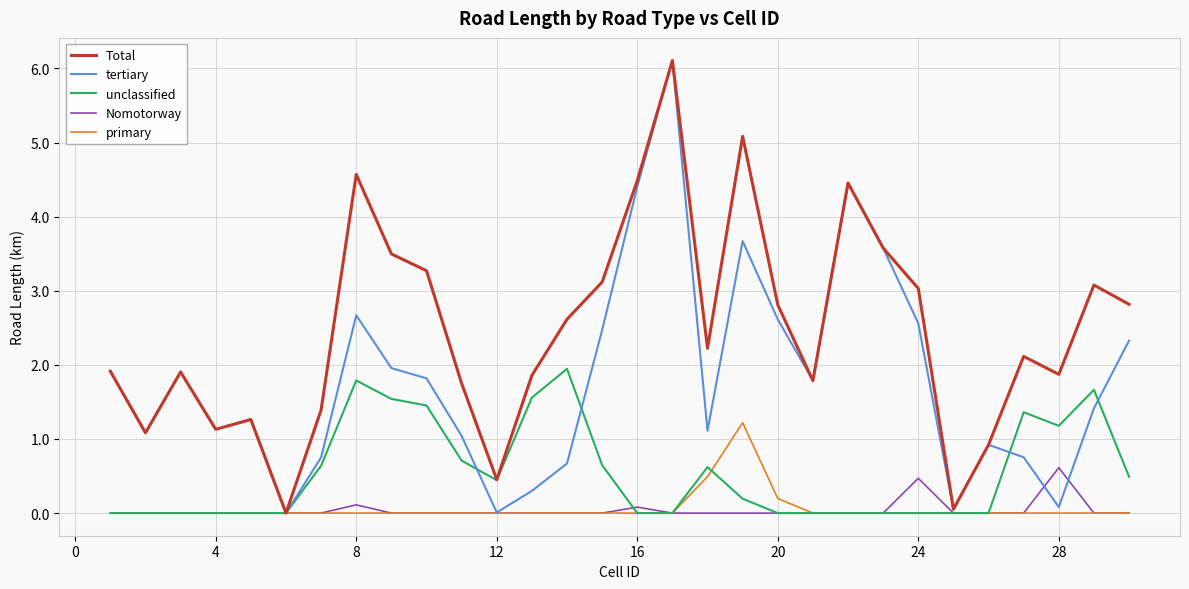

What is the greatest value displayed?

6.1